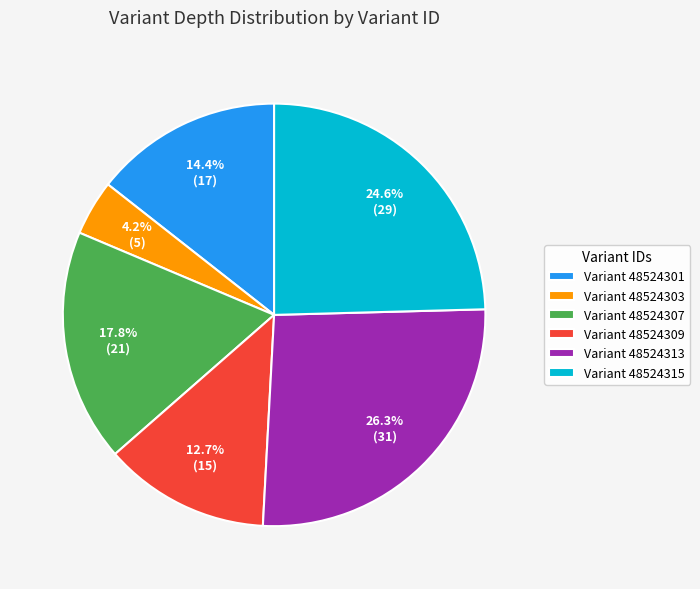

What is the largest slice in the pie chart?

Variant 48524313